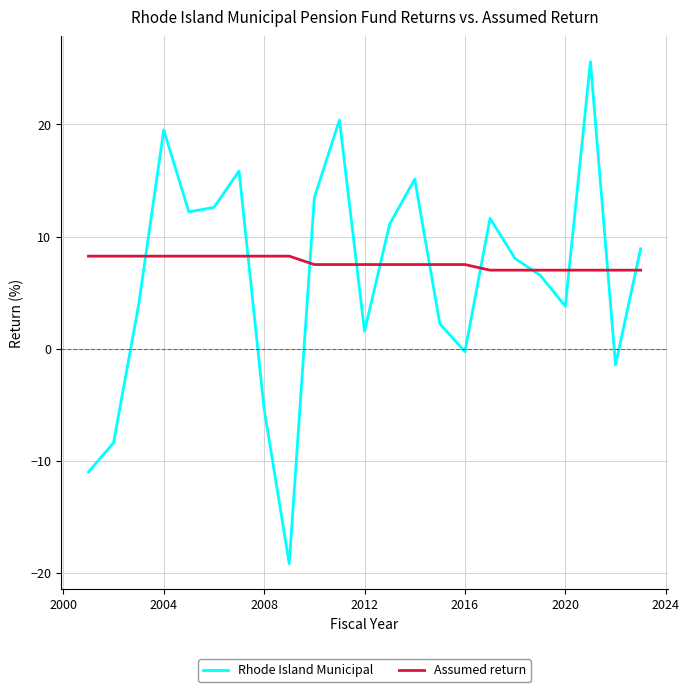

Does the chart display data point markers on the line(s)?

No